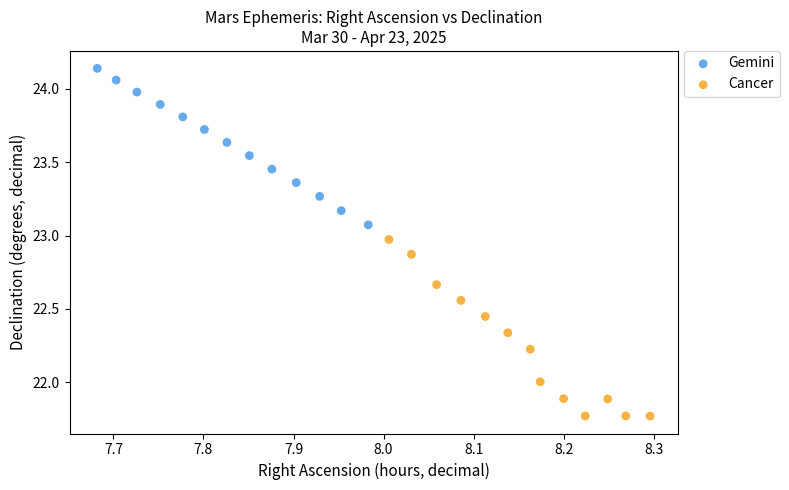

Which series contains the highest Y value?

Gemini